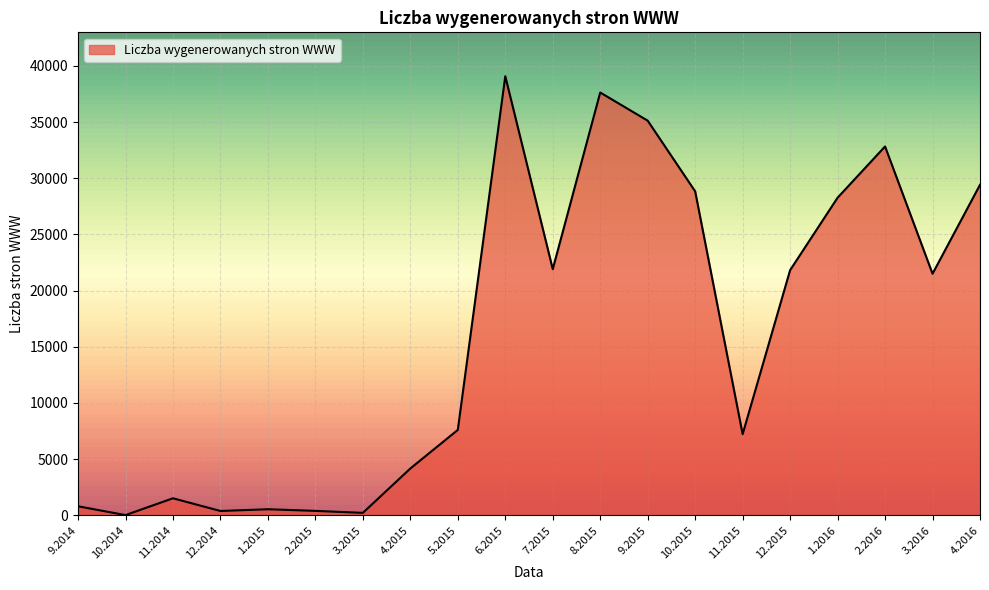

What position from the right is 9.2015?

8